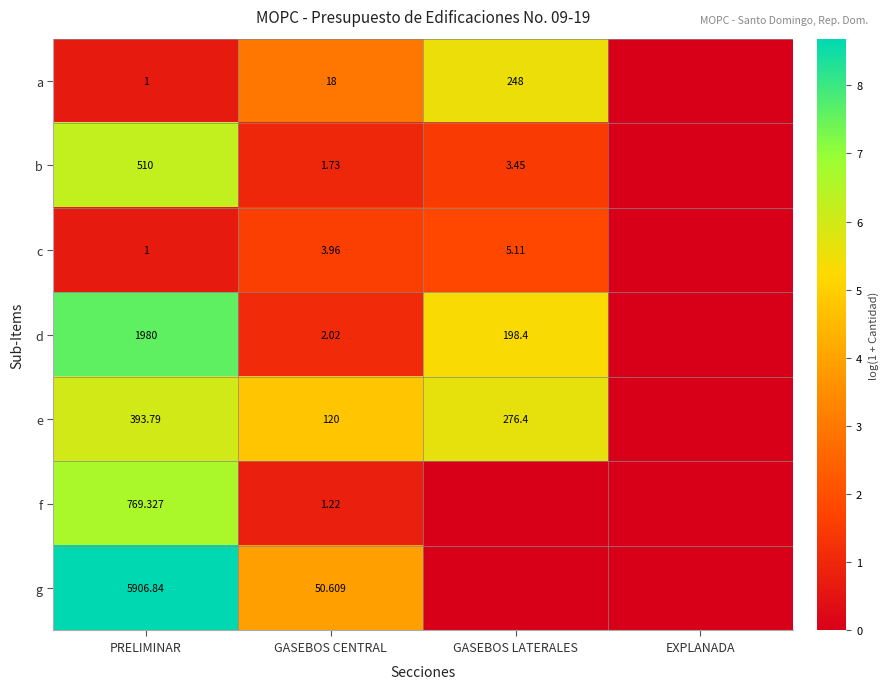

Is the value of c at GASEBOS CENTRAL greater than the value of f at PRELIMINAR?

No